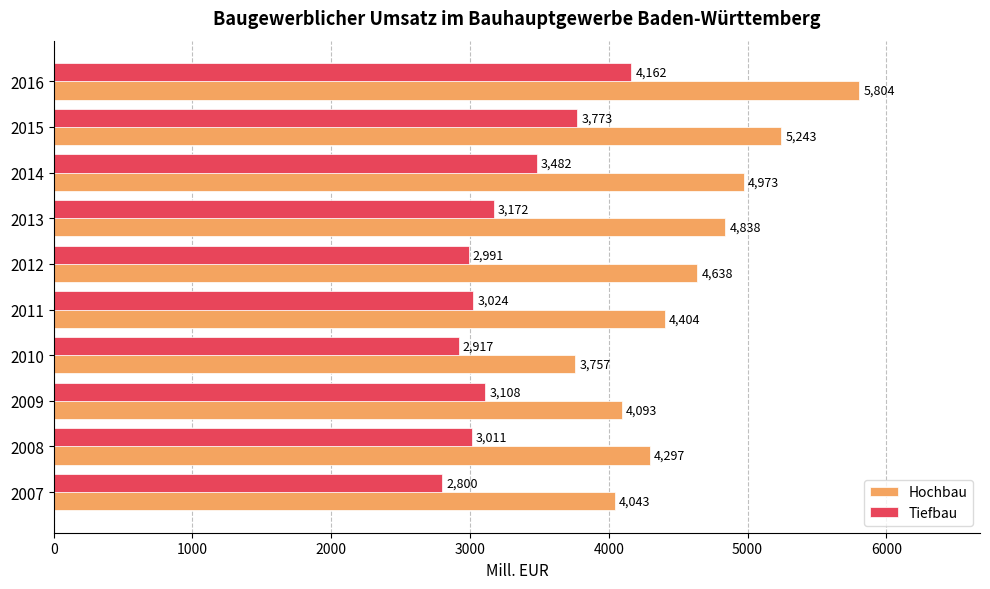

What is the sum of all Tiefbau values?

32440